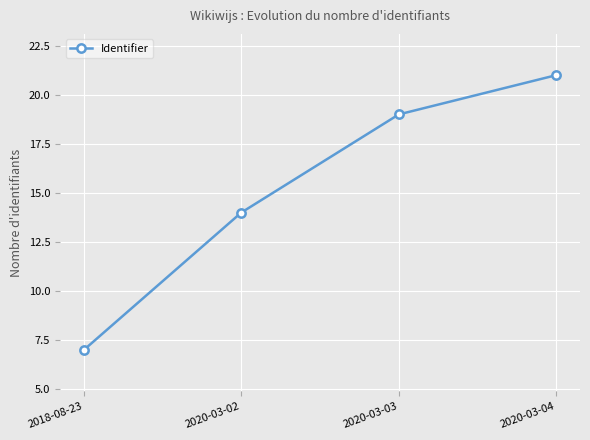

True or false: the data has more than 0 interior local peaks.

False